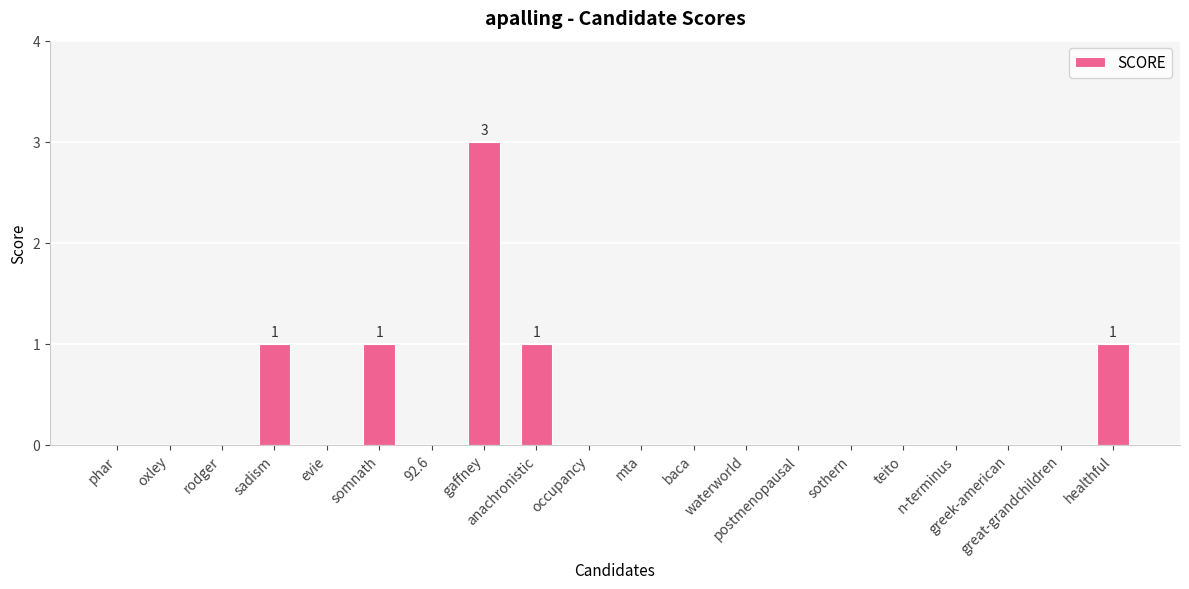

What is the greatest value displayed?

3